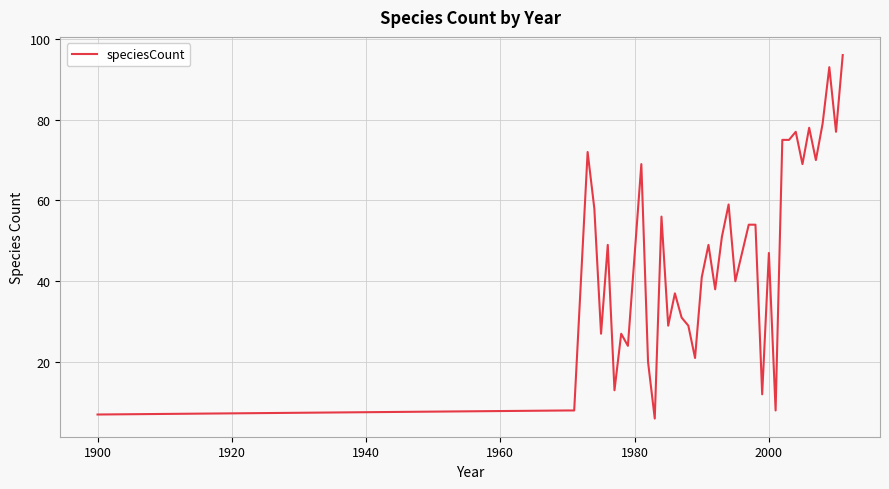

What is the minimum value shown in the chart?

6